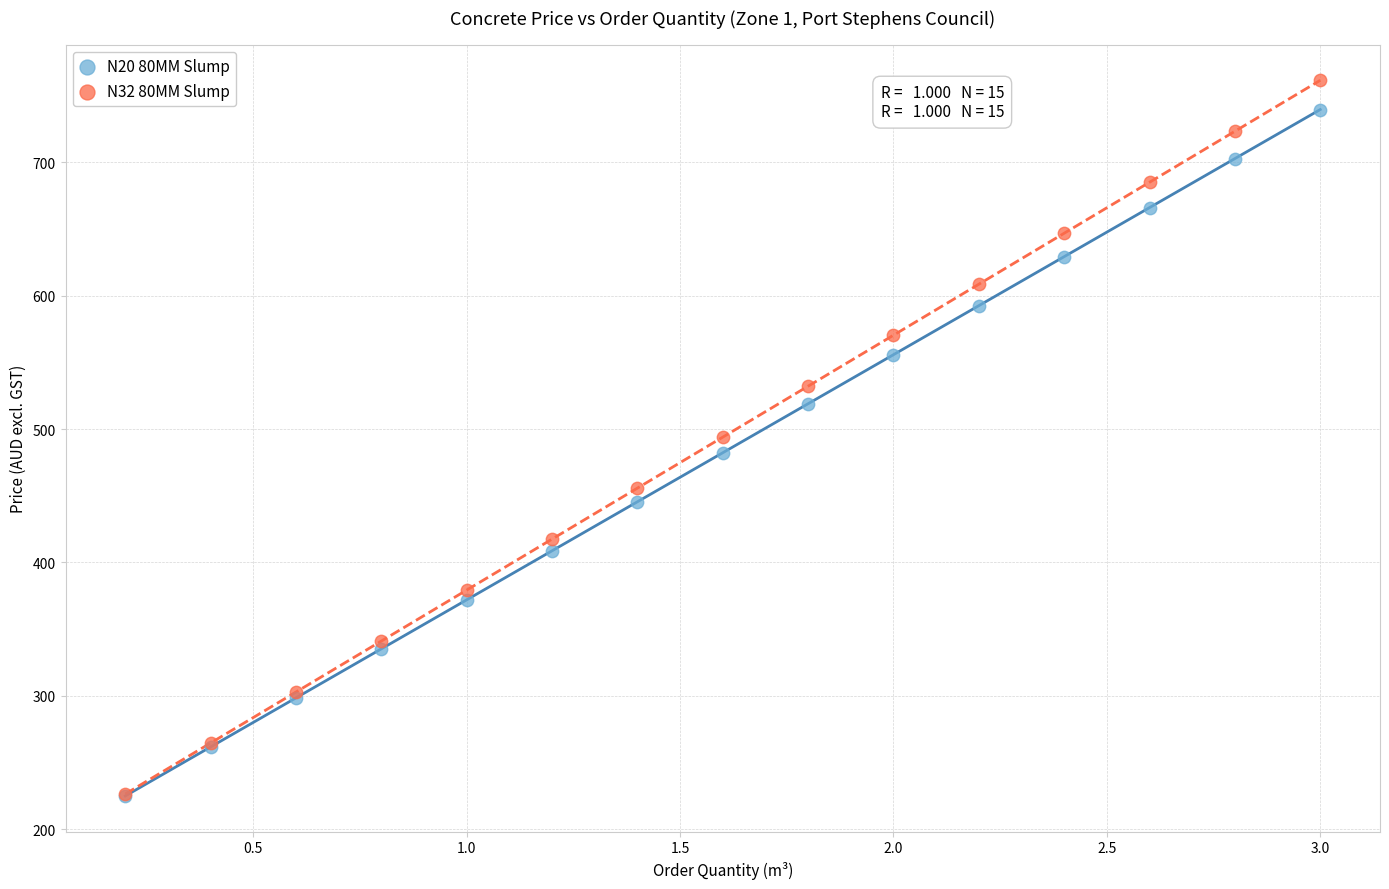

Which series reaches the maximum Y coordinate?

N32 80MM Slump